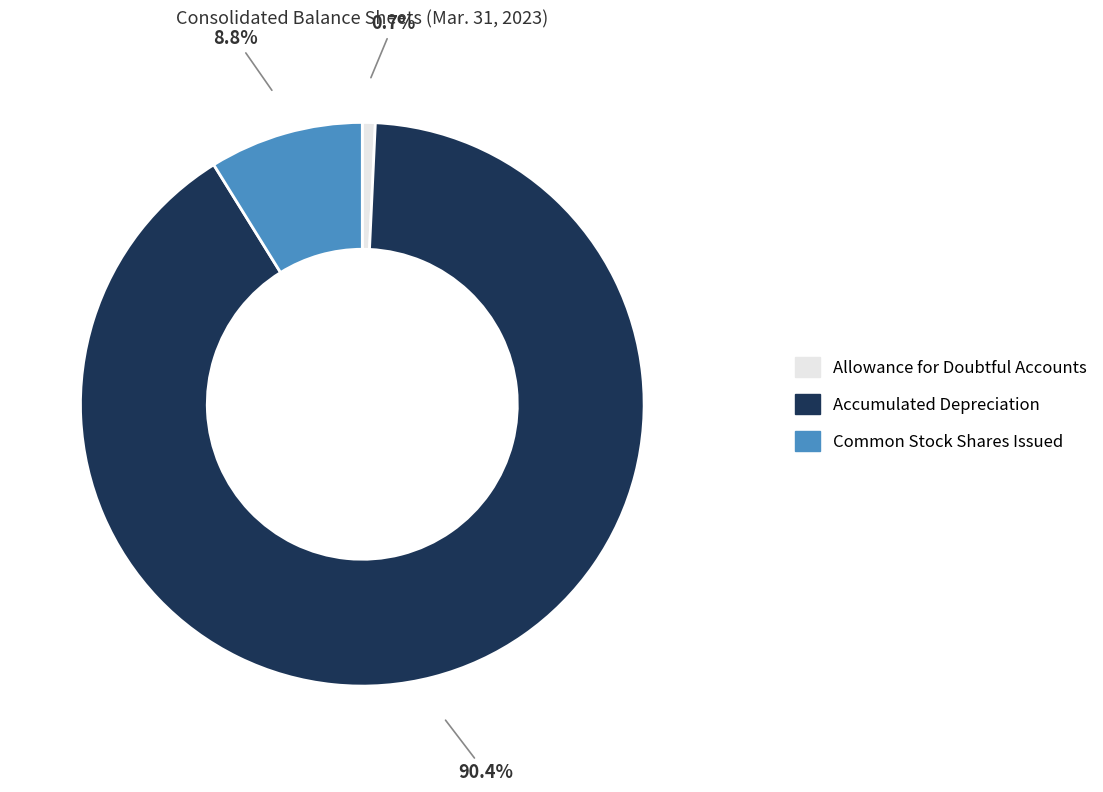

To the nearest percent, what percentage of the pie is Common Stock Shares Issued?

9%